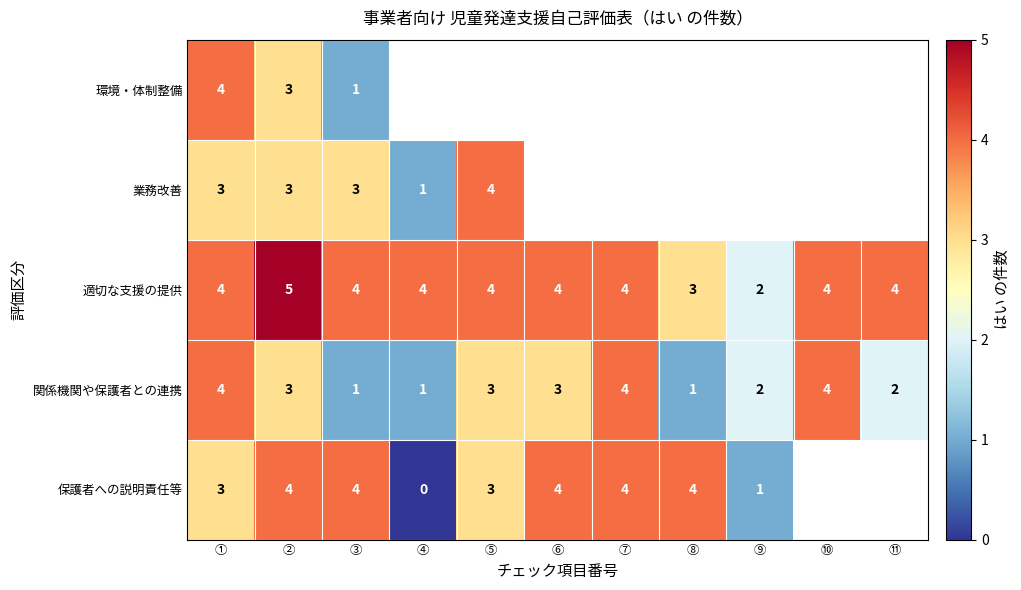

What value does the 適切な支援の提供 series have at ③?

4